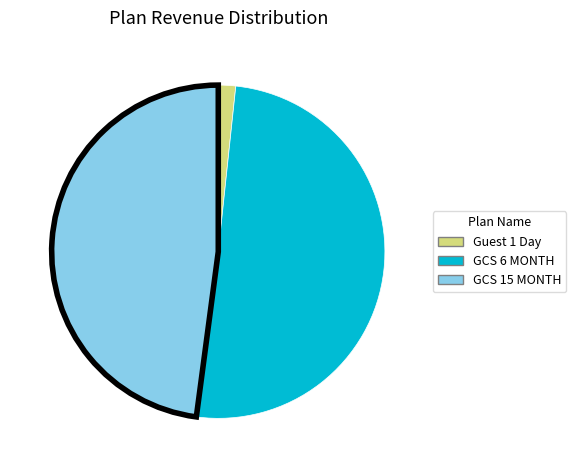

Rank the categories by value from lowest to highest.

Guest 1 Day, GCS 15 MONTH, GCS 6 MONTH